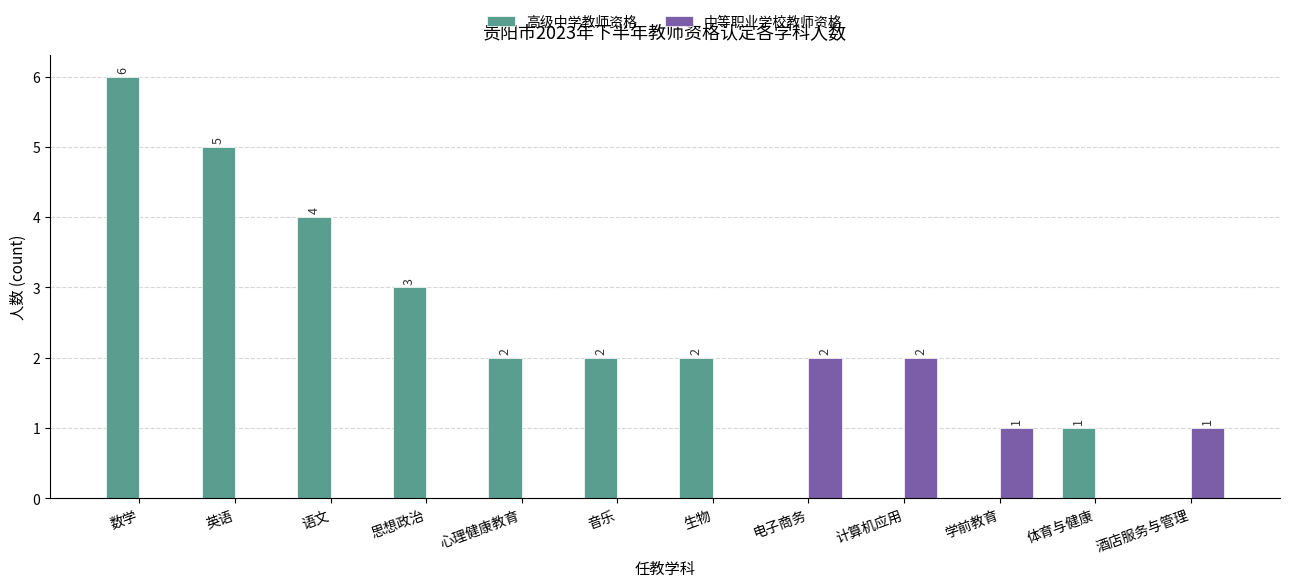

Is it true that 中等职业学校教师资格 equals -1 at 生物?

False